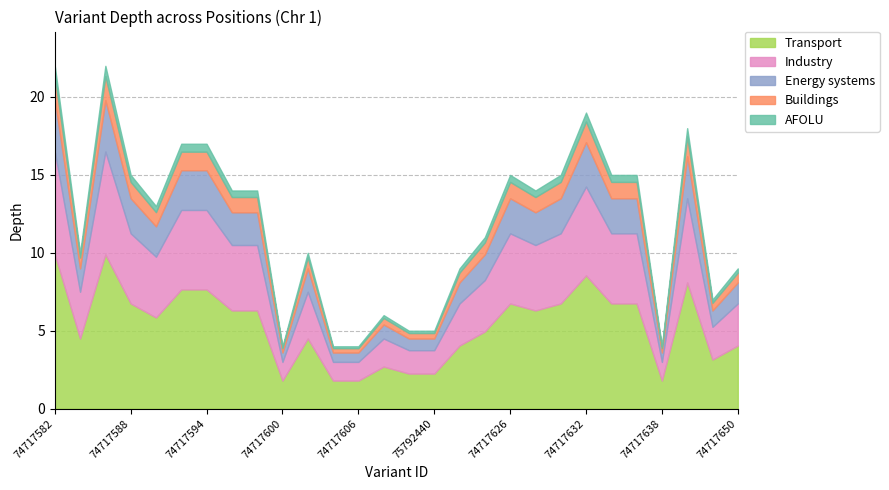

The depth series shows 30 at 74717594. True or false?

False